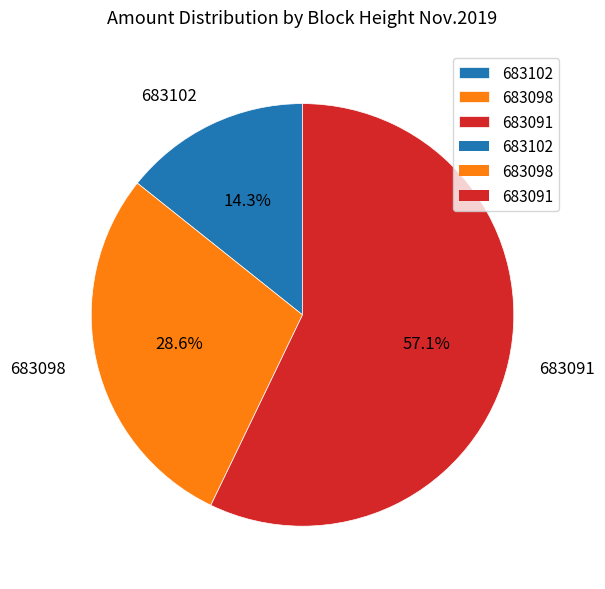

To the nearest percent, what portion does 683091 represent?

57%